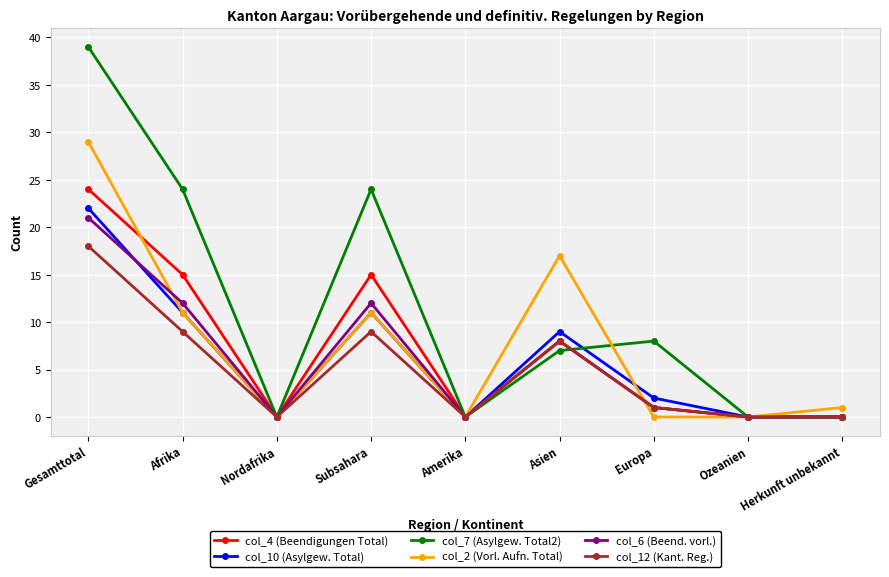

Which series has the widest spread of values?

col_7 (Asylgew. Total2)